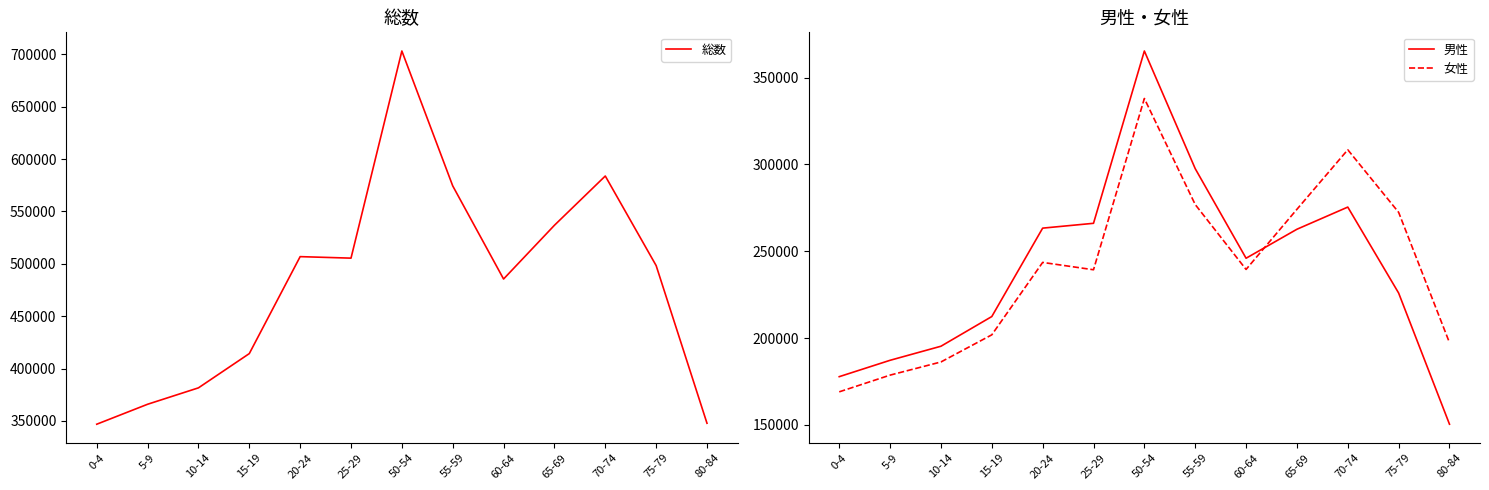

How many intersections are there between 女性 and 男性?

1